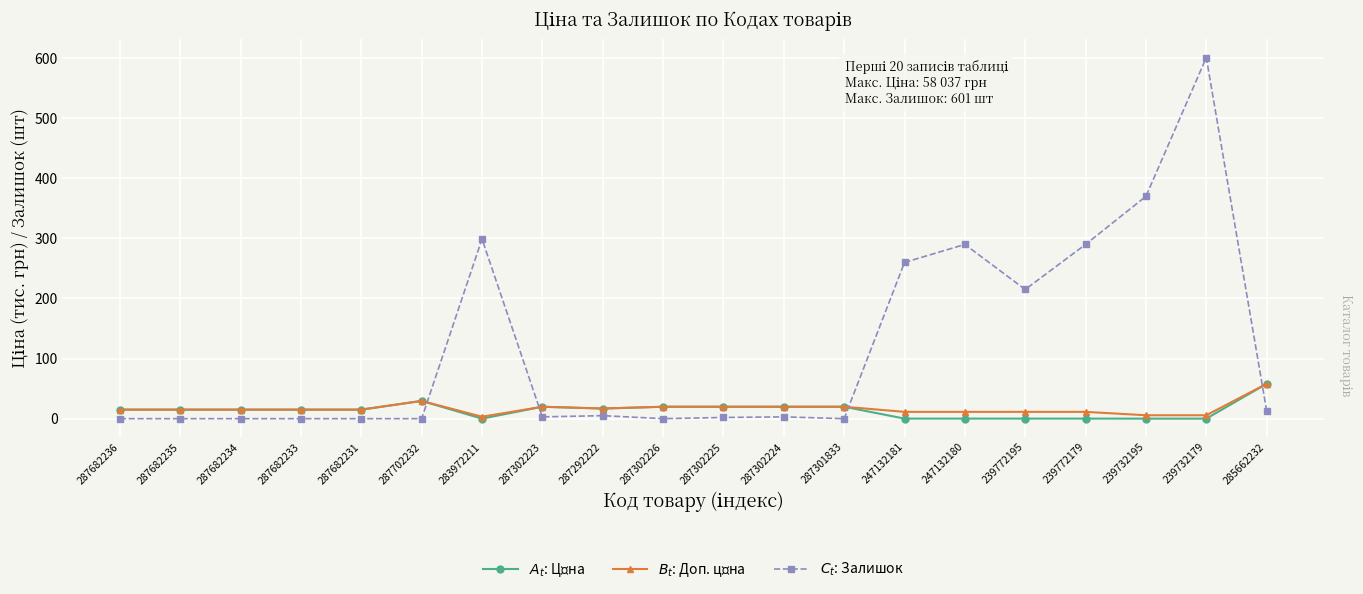

How many categories are shown in the chart?

20